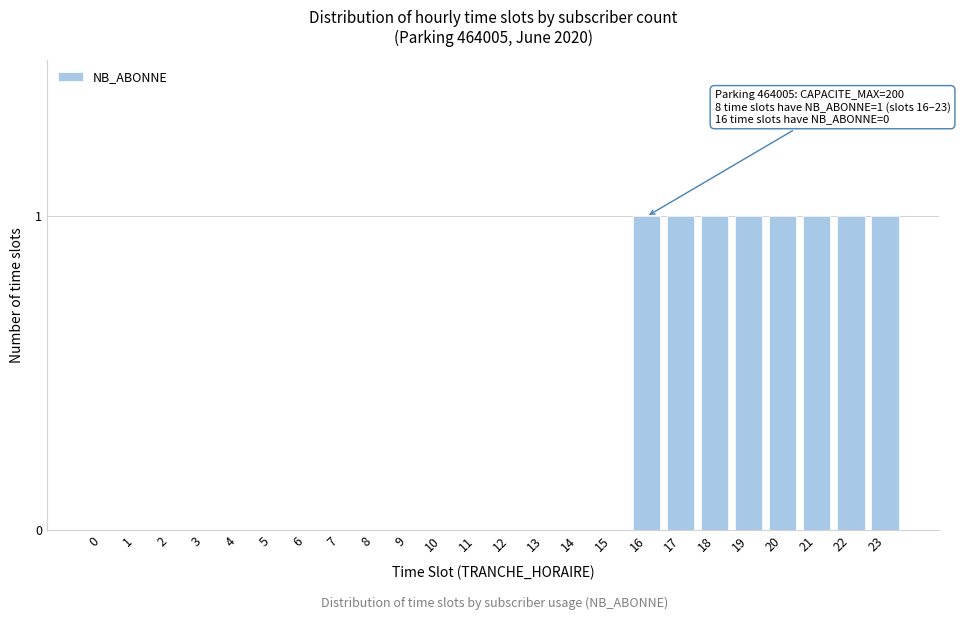

Reading left to right, what are all the values shown in this chart?

0=0	1=0	2=0	3=0	4=0	5=0	6=0	7=0	8=0	9=0	10=0	11=0	12=0	13=0	14=0	15=0	16=1	17=1	18=1	19=1	20=1	21=1	22=1	23=1